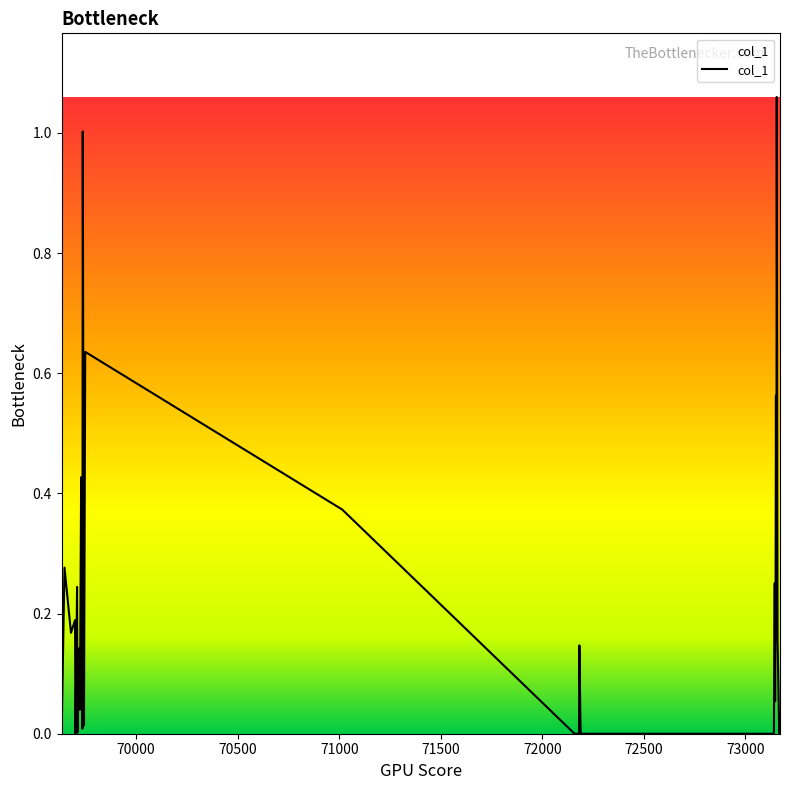

How many lines are shown in the chart?

1